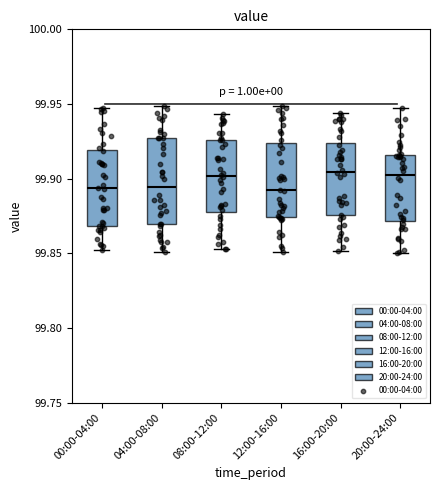

Comparing the boxes themselves (not the whiskers), which one is the tallest?

04:00-08:00